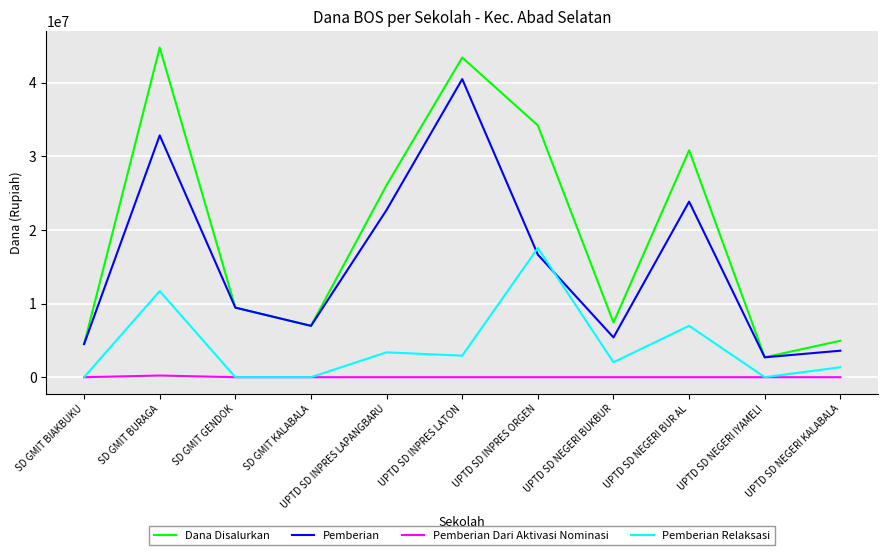

What is the difference between the highest and lowest values at UPTD SD NEGERI BUR AL?

30825000